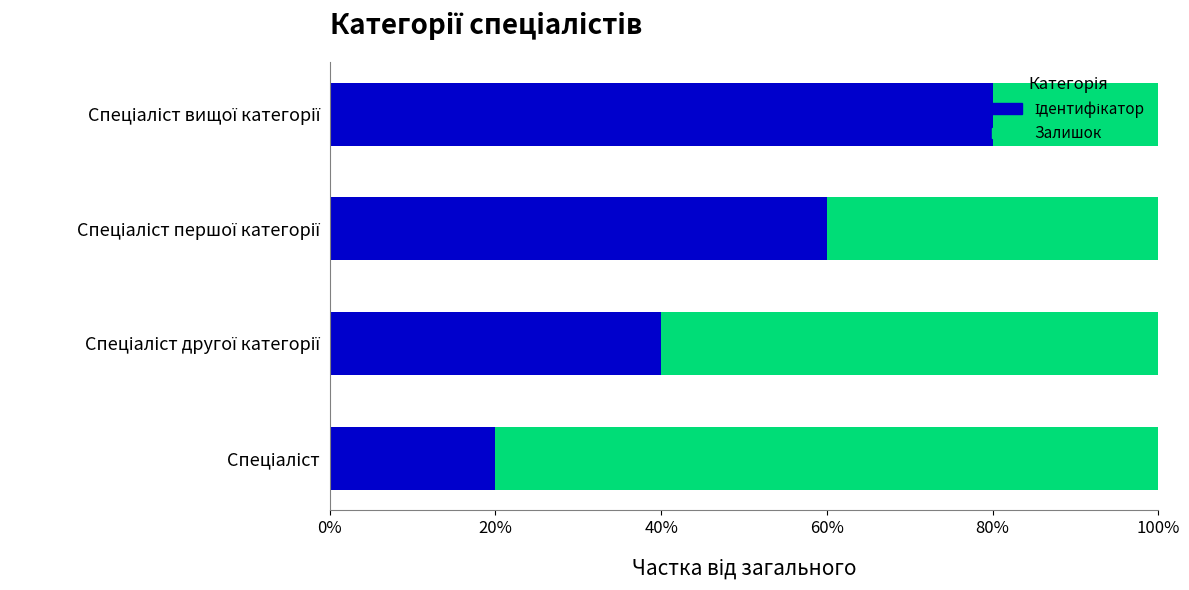

Count the number of data series in this chart.

2